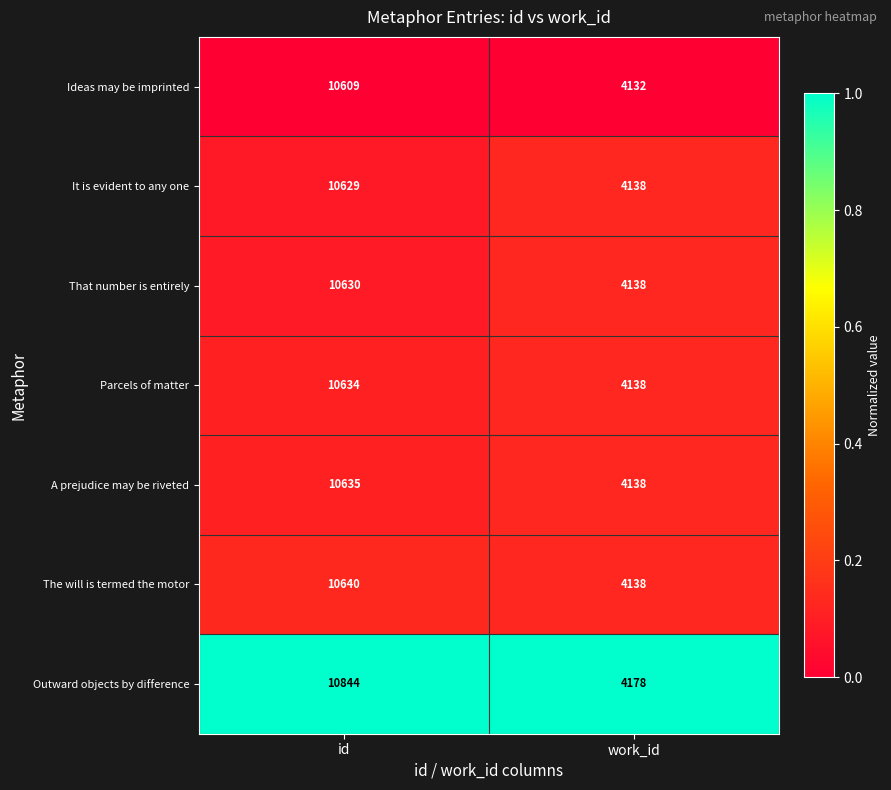

The value of It is evident to any one at id is 16604. True or false?

False